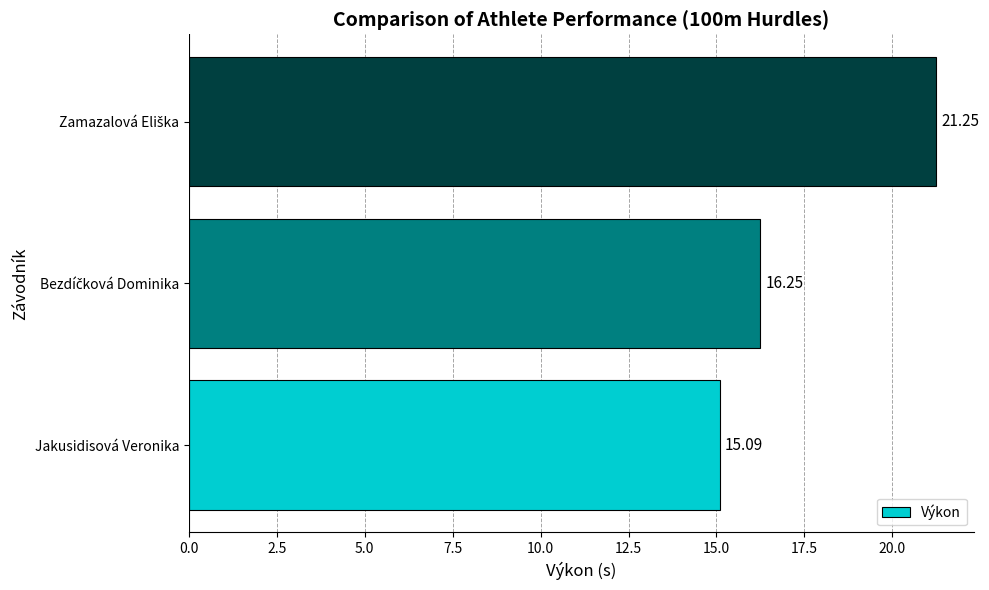

Which label corresponds to the smallest value in the chart?

Jakusidisová Veronika